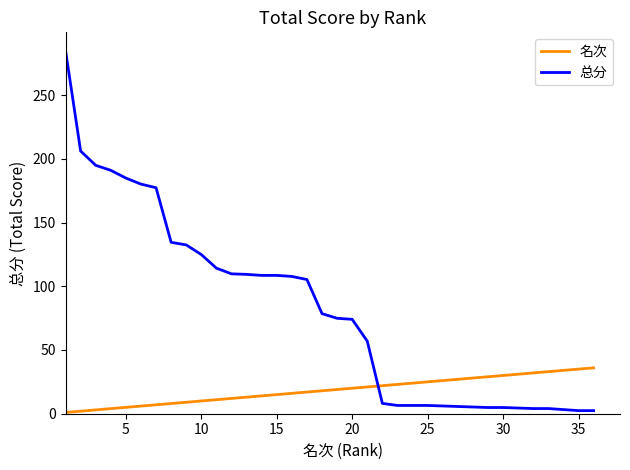

What is the highest value of the 总分 series?

285.0